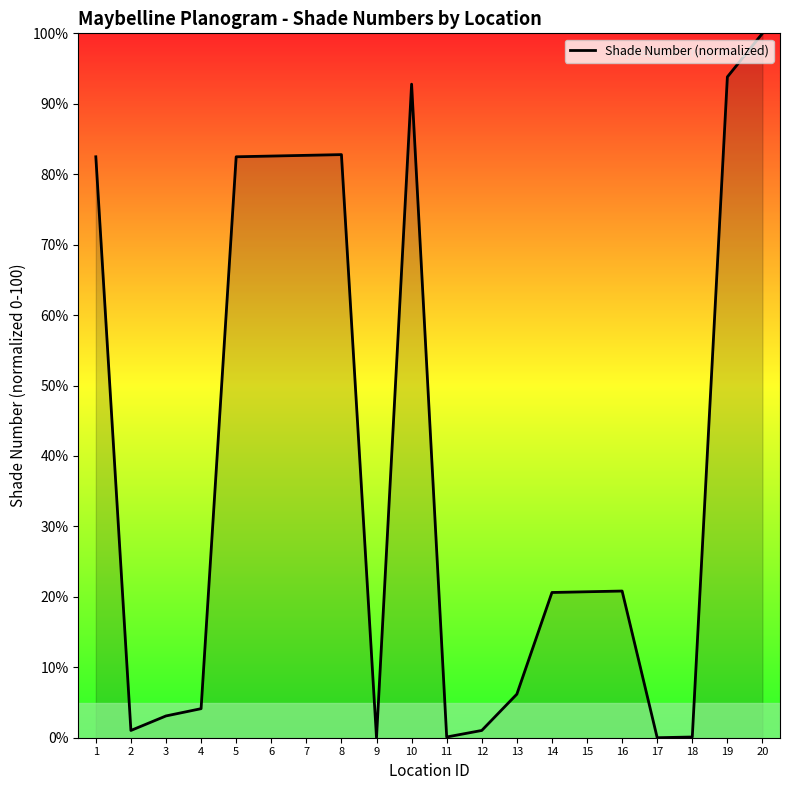

How many lines are shown in the chart?

1